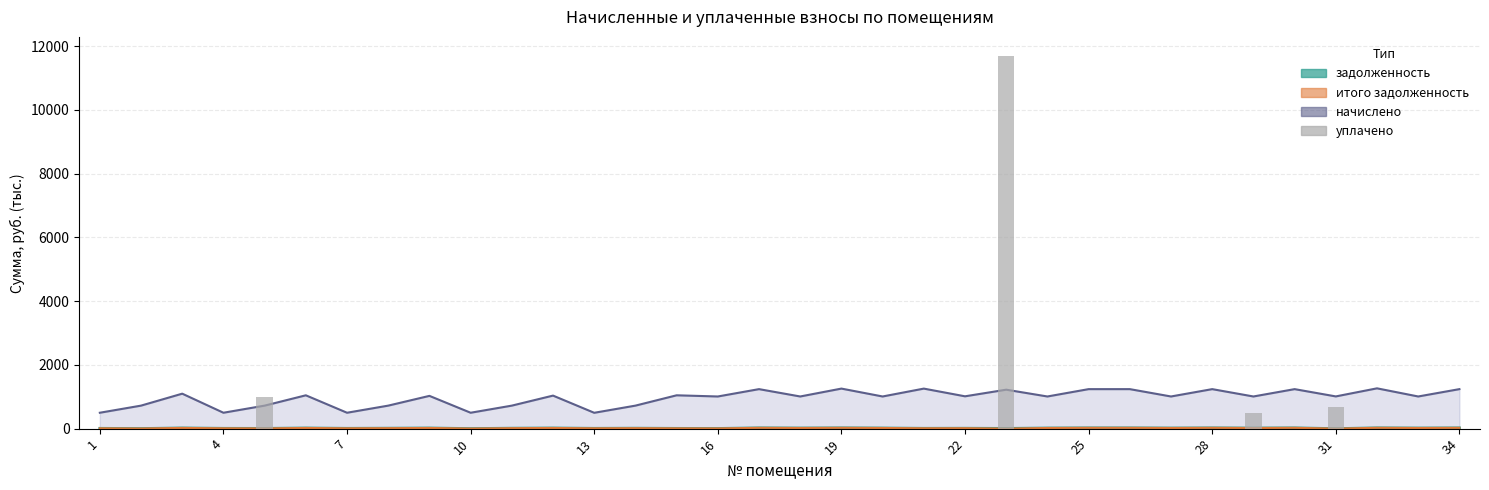

What is the ratio of the value at 4 to the value at 10?

16.9